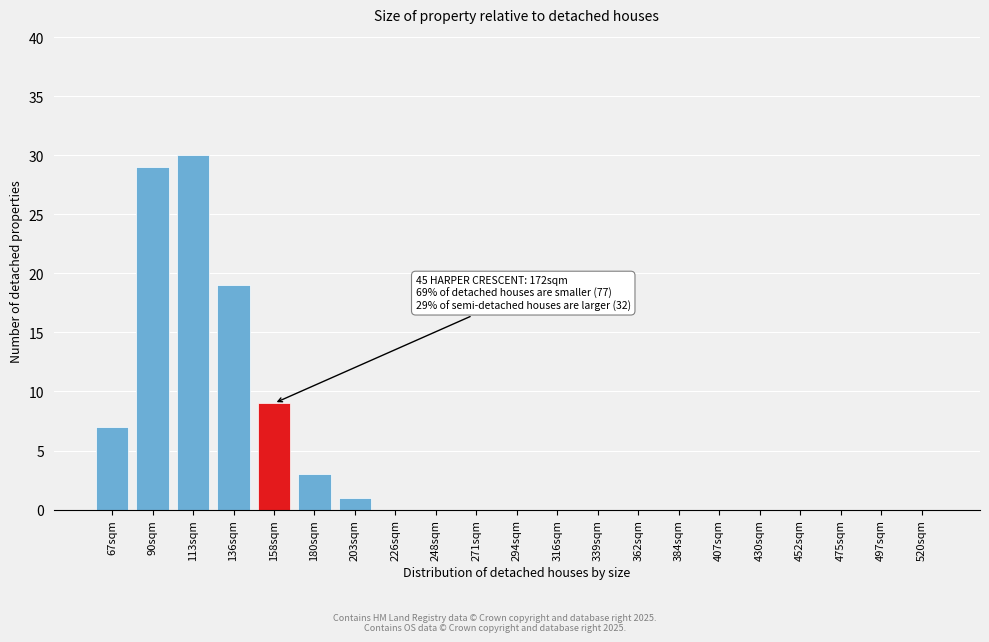

Reading left to right, transcribe all the data shown in this chart.

67sqm=7	90sqm=29	113sqm=30	136sqm=19	158sqm=9	180sqm=3	203sqm=1	226sqm=0	248sqm=0	271sqm=0	294sqm=0	316sqm=0	339sqm=0	362sqm=0	384sqm=0	407sqm=0	430sqm=0	452sqm=0	475sqm=0	497sqm=0	520sqm=0